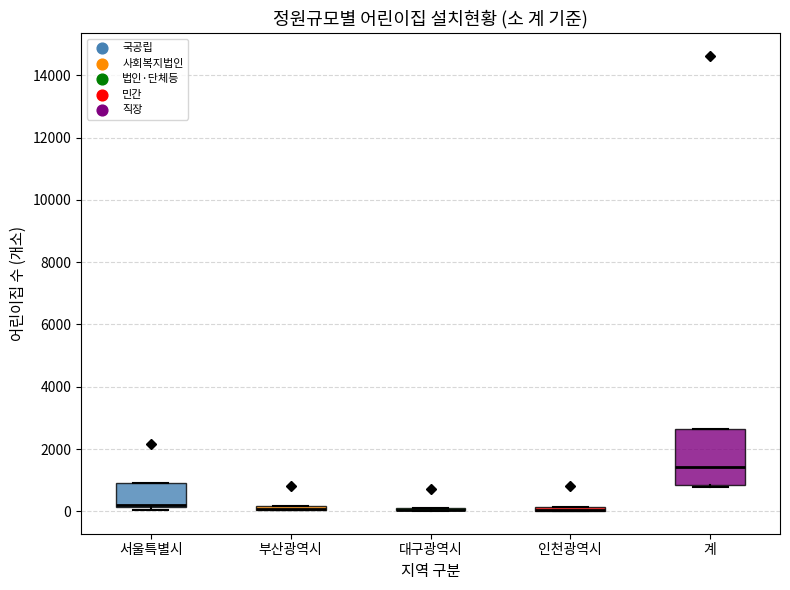

Where is the lower edge of the box for 서울특별시 on the y-axis? The values are not printed on the chart, so give them approximately, as read against the axis.

200